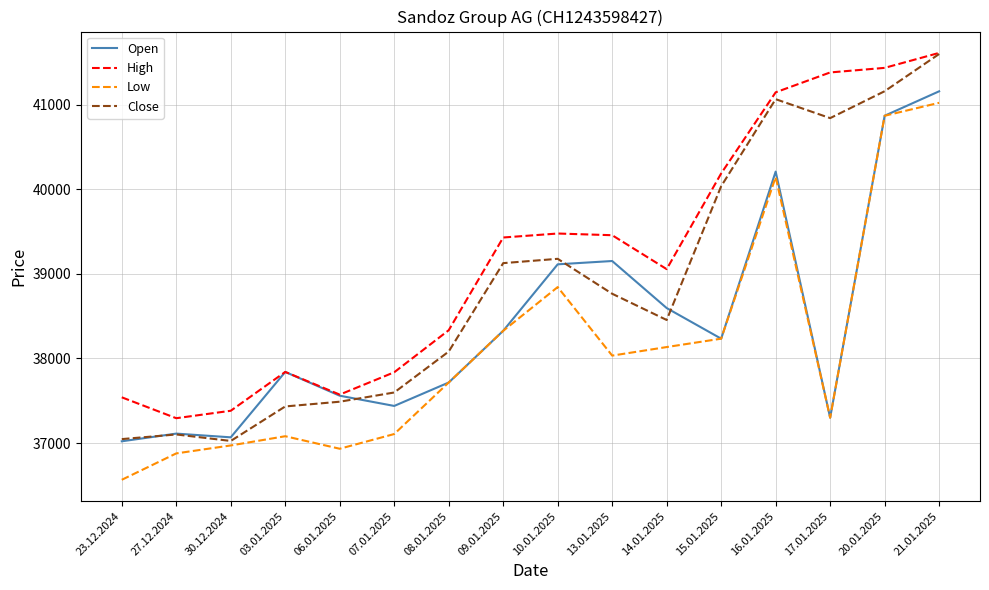

Where is the first local maximum for Close?

27.12.2024